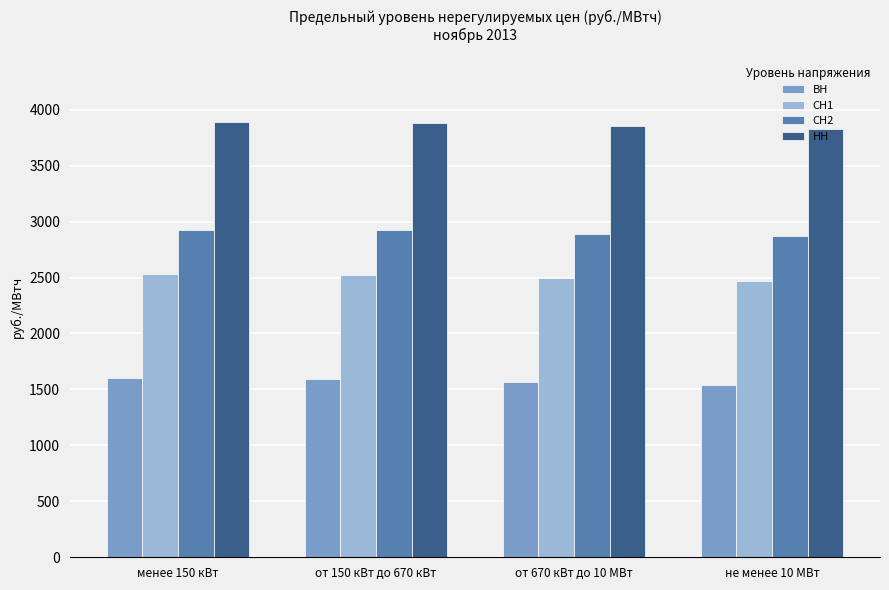

At от 150 кВт до 670 кВт, list the series in order from smallest to largest.

ВН, СН1, СН2, НН